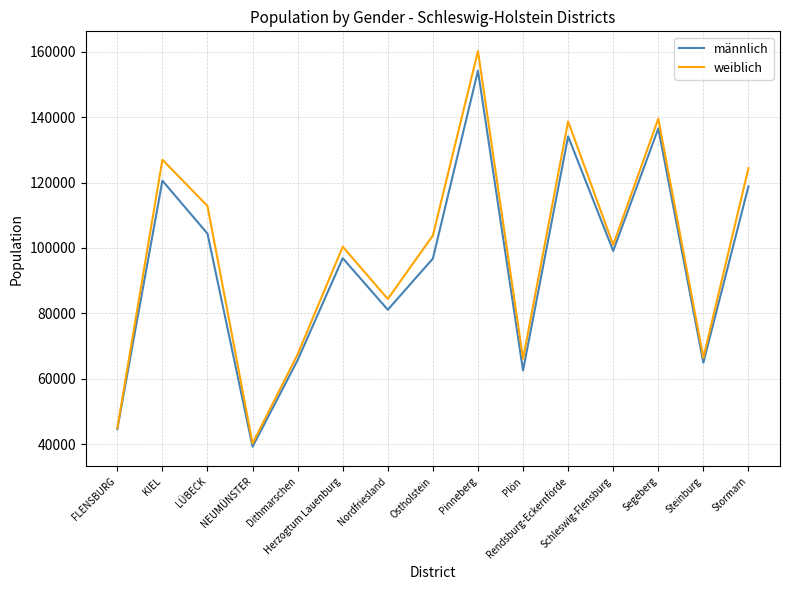

True or false: weiblich has more than 1 interior local peaks.

True